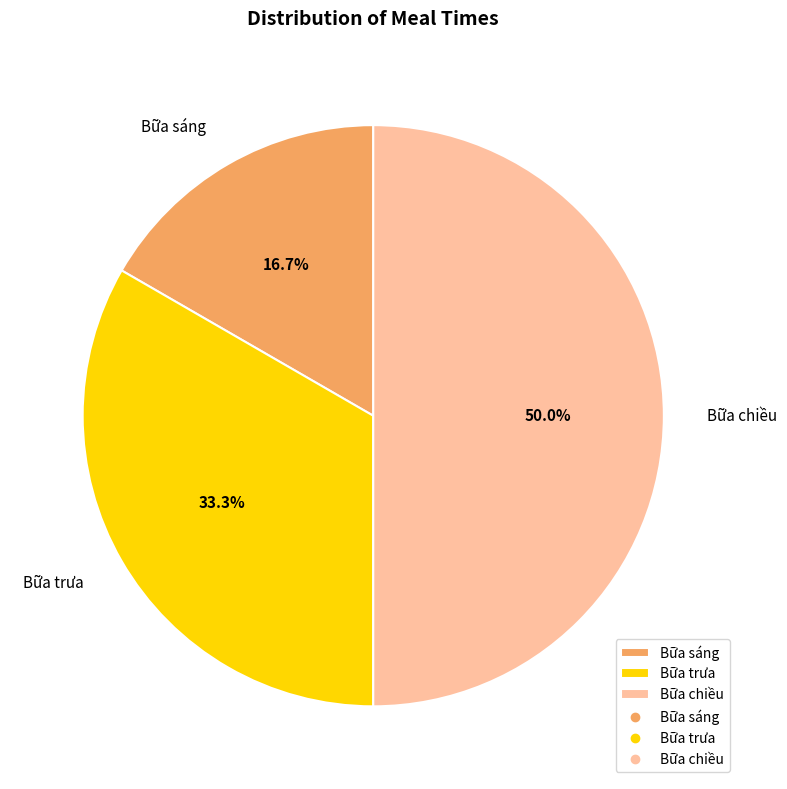

To the nearest percent, what percentage of the pie is Bữa trưa?

33%